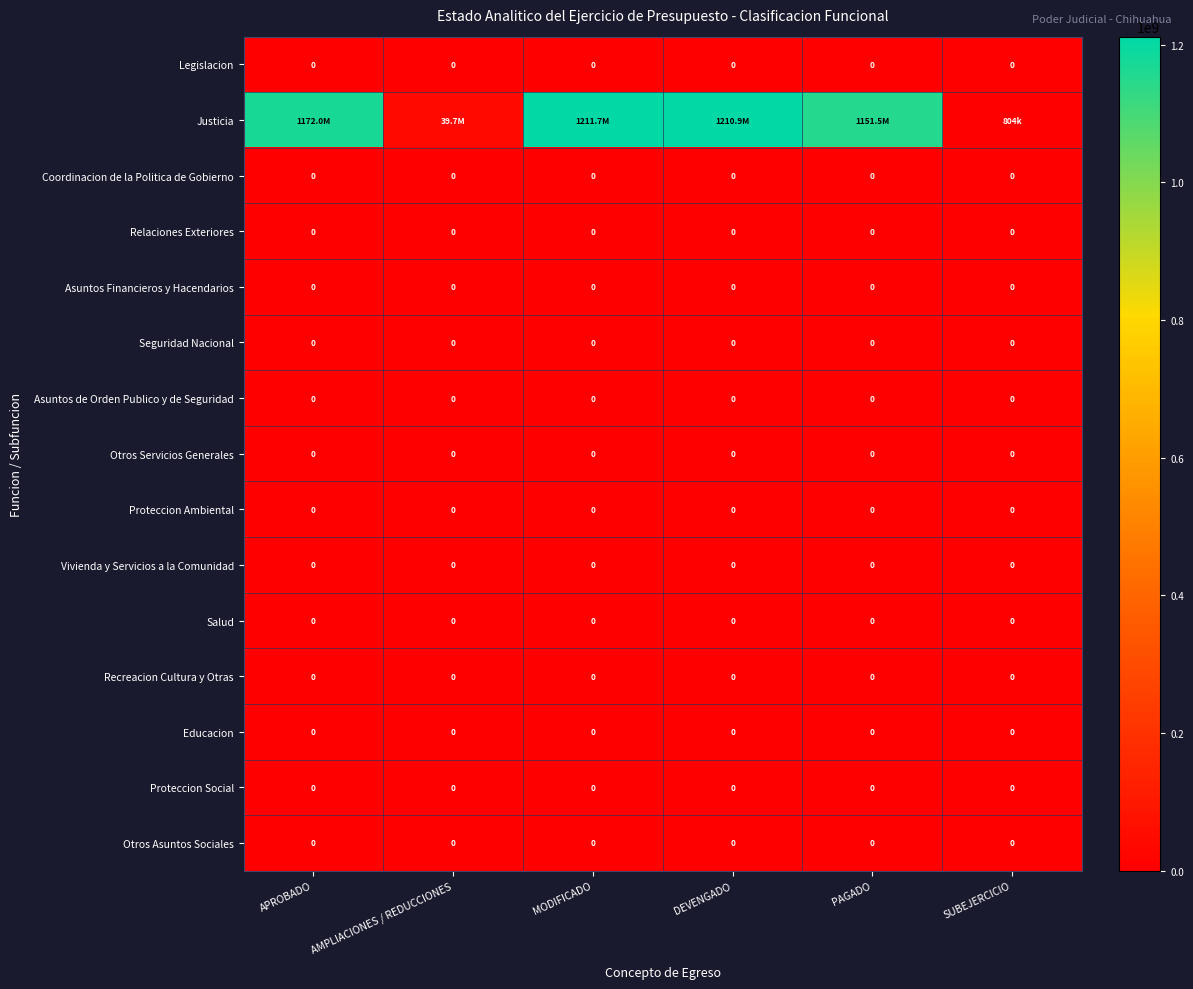

Which category has the highest value across all series?

MODIFICADO